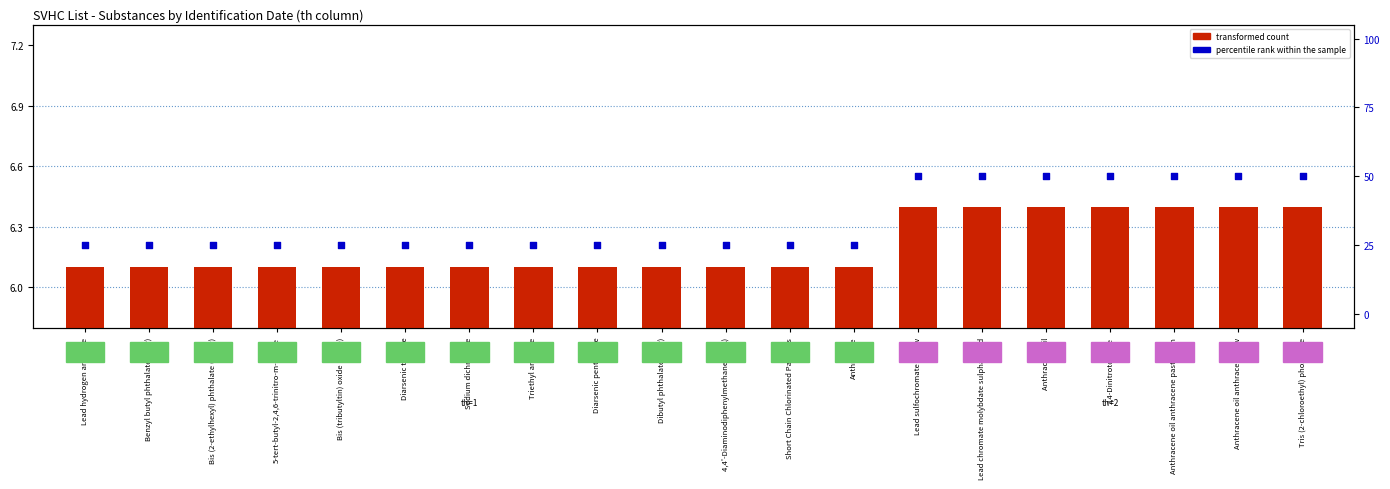

At which category is the sum across all series the highest?

Lead sulfochromate yellow